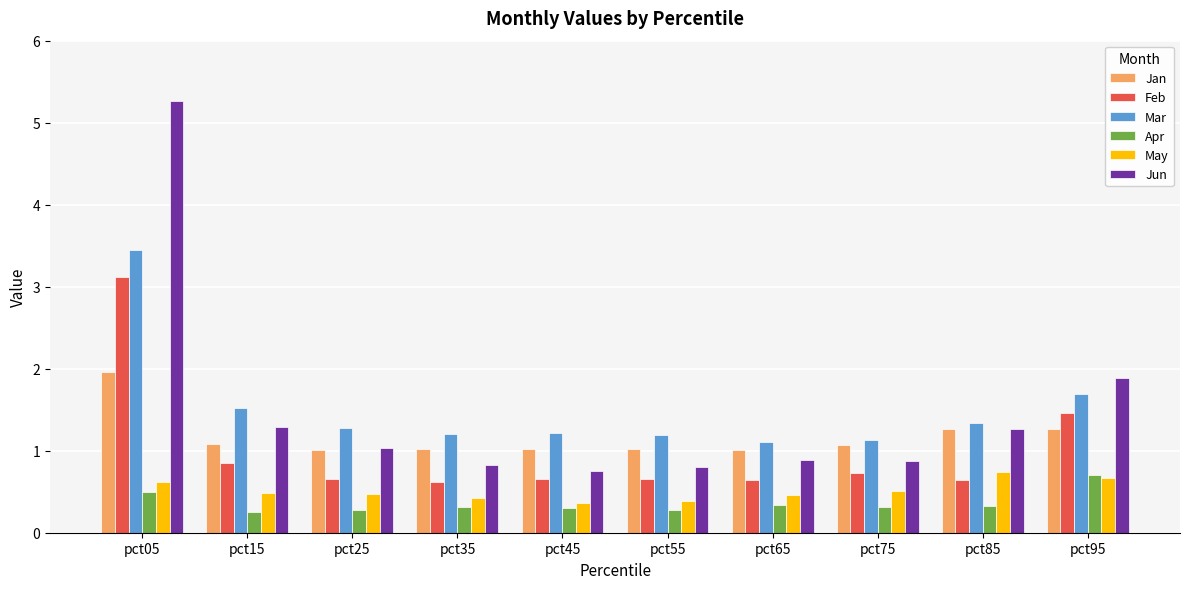

How many groups of bars are there?

10